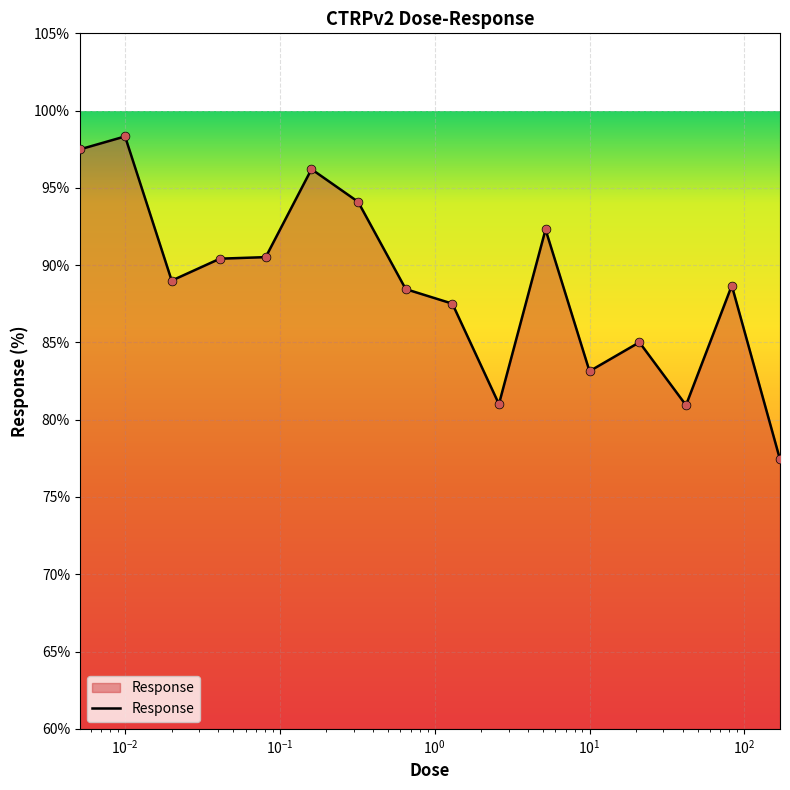

What is the maximum value shown in the chart?

98.3